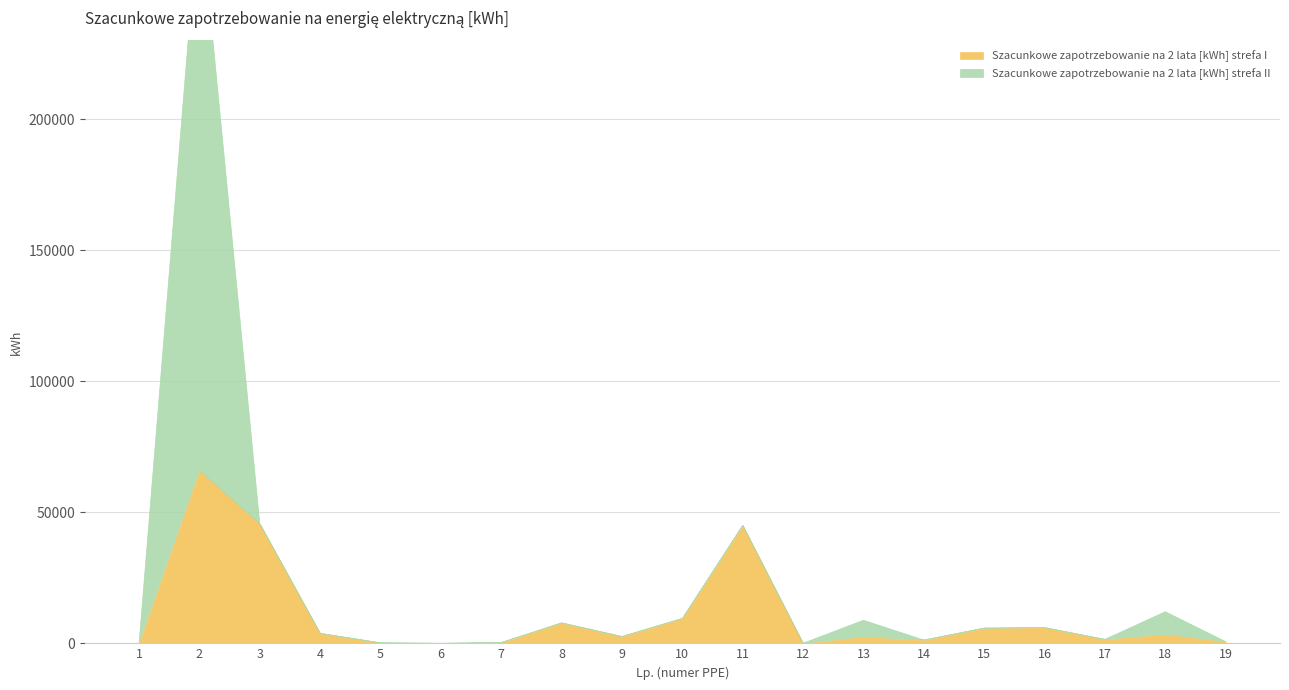

At which label does Szacunkowe zapotrzebowanie na 2 lata [kWh] strefa I reach its minimum?

6